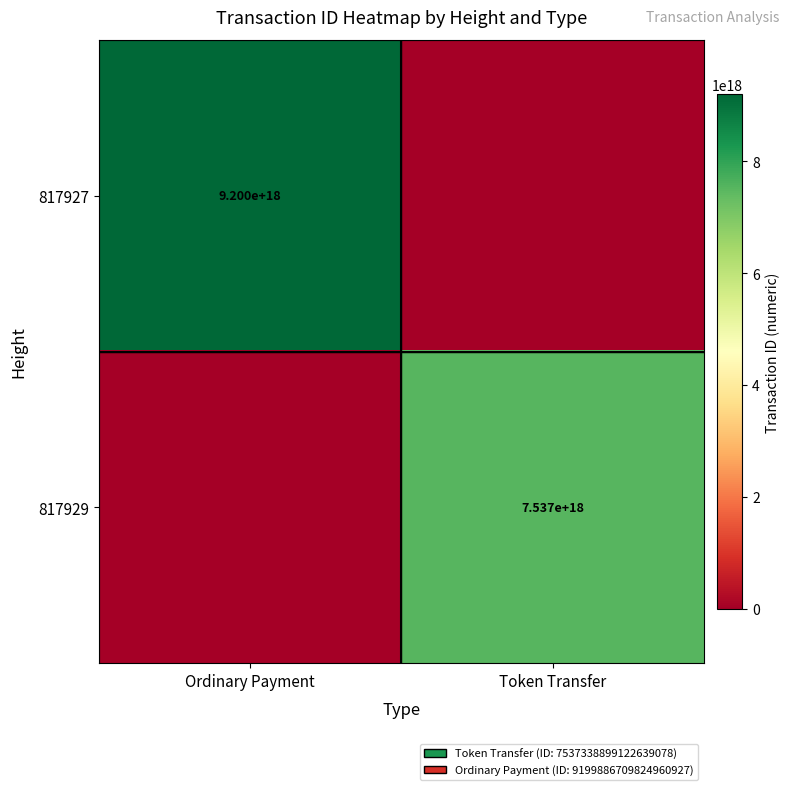

Is the value of 817929 at Token Transfer greater than the value of 817927 at Ordinary Payment?

No